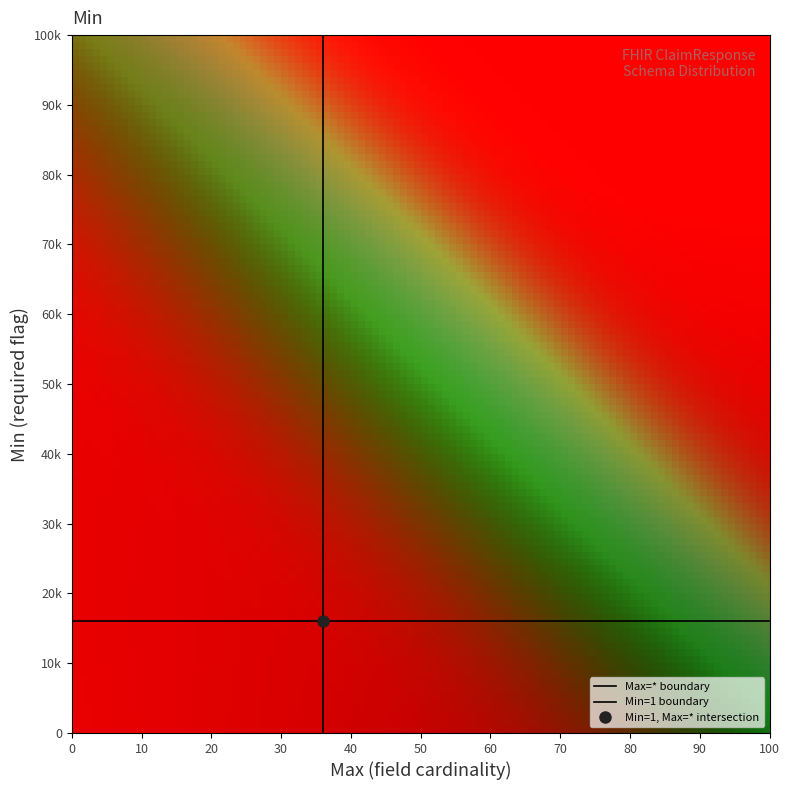

Is the value of Min=1 boundary at 0 greater than the value of Max=* boundary at 10?

Yes